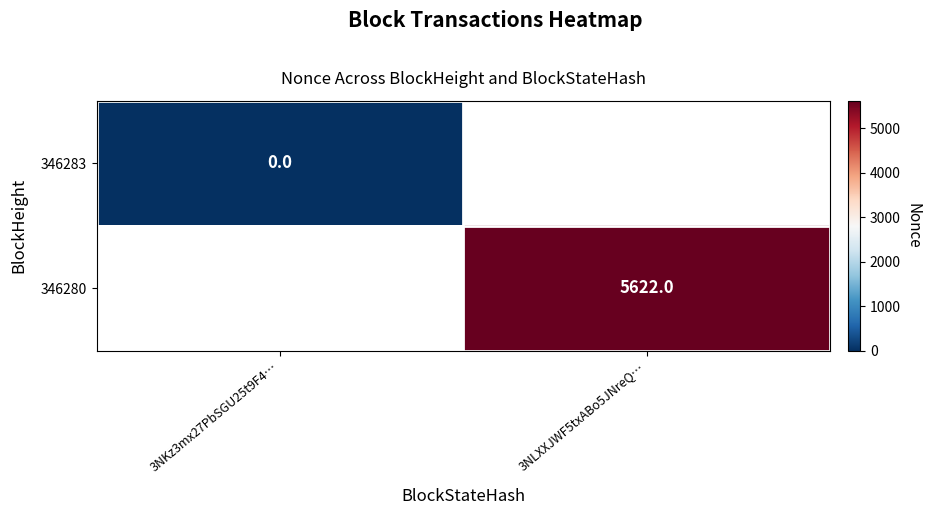

The 346280 series shows 3692.5 at 3NLXXJWF5txABo5JNreQ…. True or false?

False